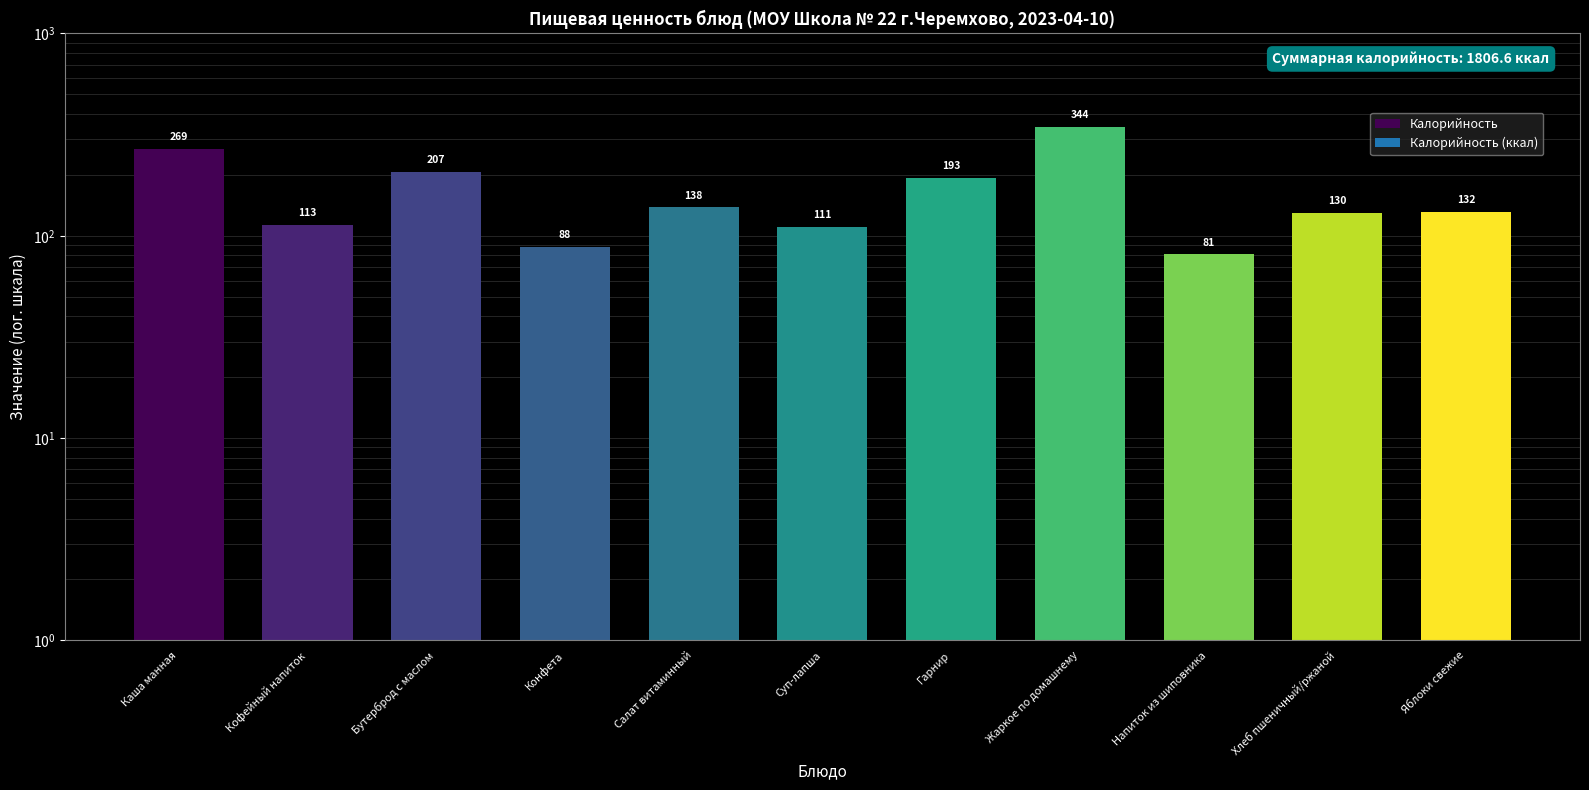

What is the smallest value displayed?

81.0